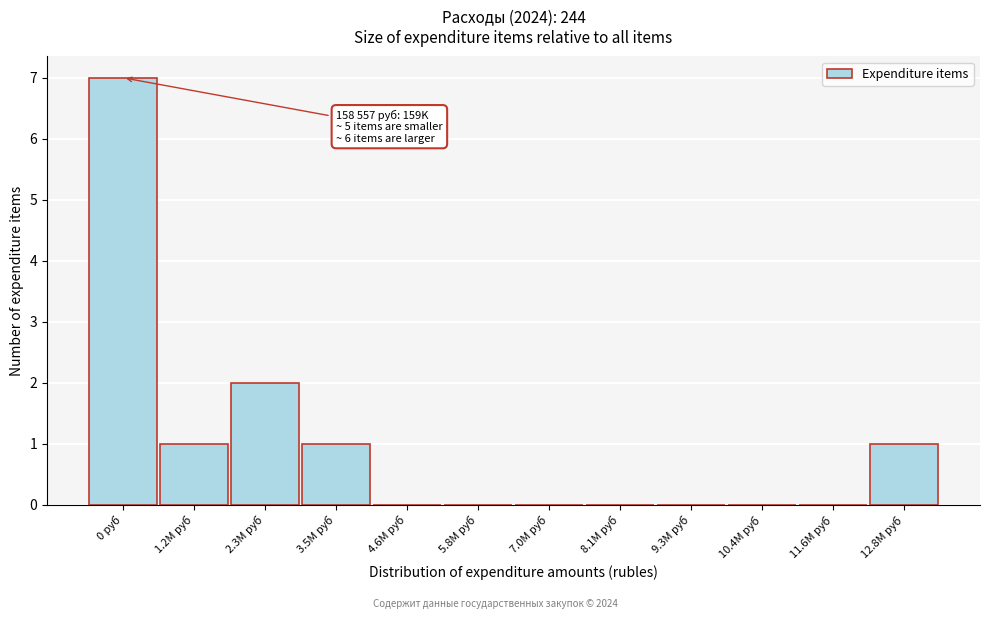

Reading left to right, what are all the values shown in this chart?

0 руб=7	1.2M руб=1	2.3M руб=2	3.5M руб=1	4.6M руб=0	5.8M руб=0	7.0M руб=0	8.1M руб=0	9.3M руб=0	10.4M руб=0	11.6M руб=0	12.8M руб=1